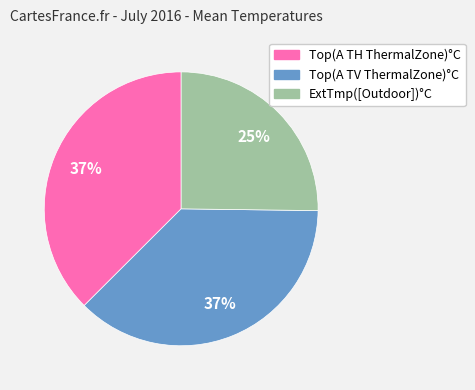

How many segments does this pie chart have?

3